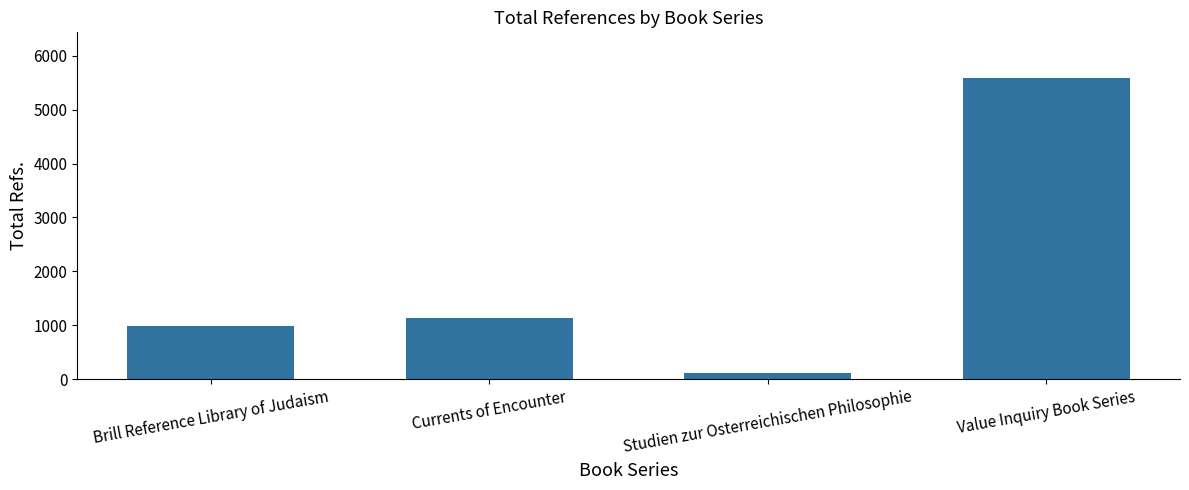

What position from the left is Currents of Encounter?

2